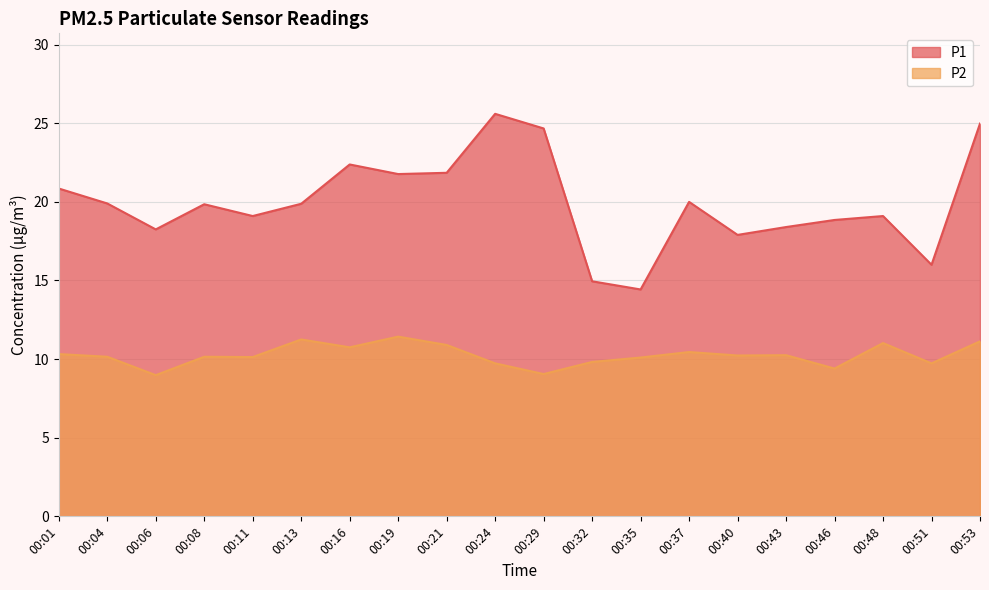

The value of P1 at 00:46 is 18.9. True or false?

True